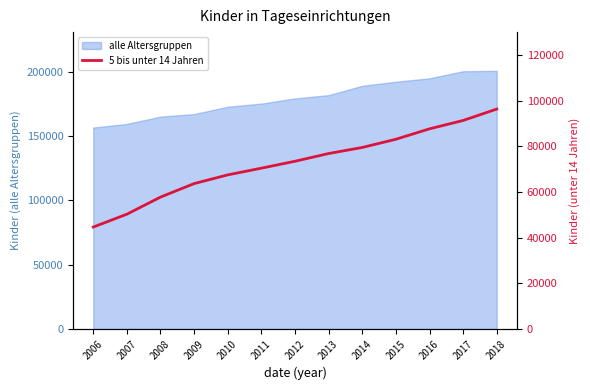

Rank the categories by value from lowest to highest.

2006, 2007, 2008, 2009, 2010, 2011, 2012, 2013, 2014, 2015, 2016, 2017, 2018